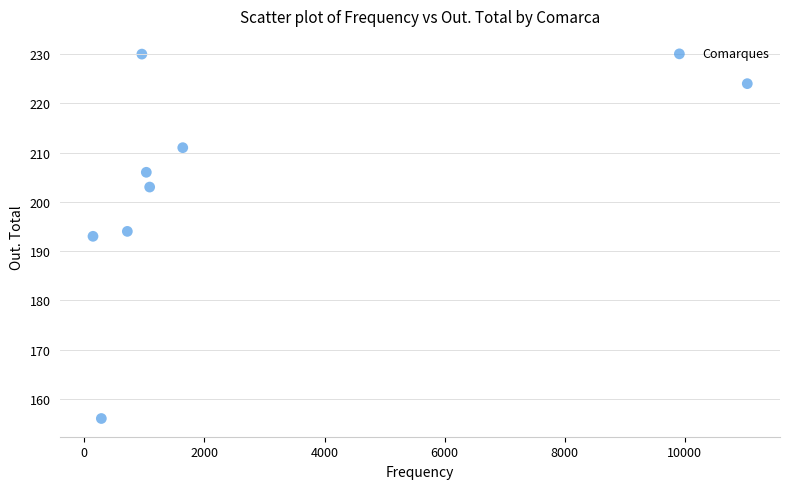

What is the range of X values (max minus min)?

10897